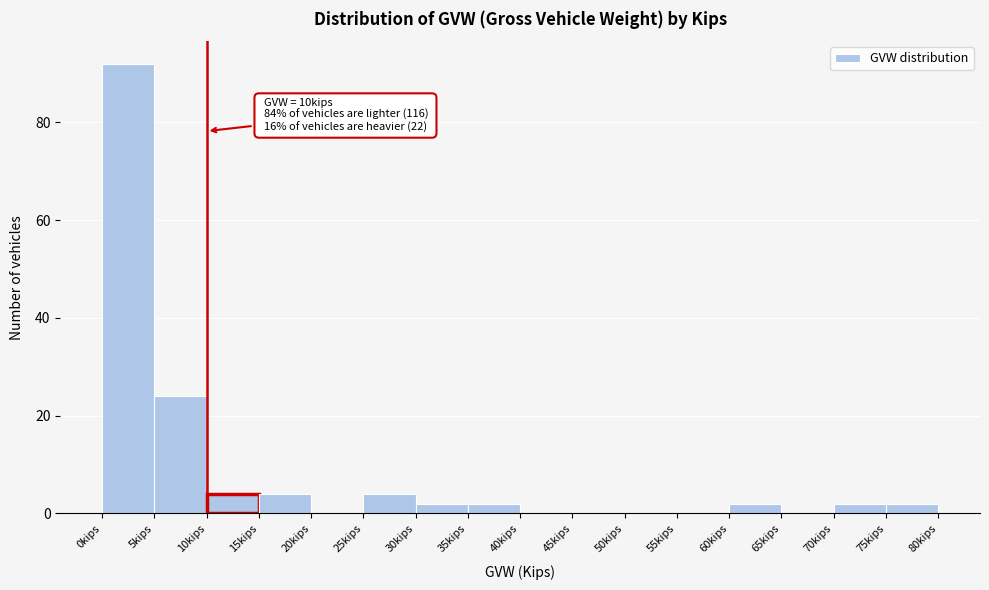

Which range on the x-axis has the tallest bar?

0 to 5